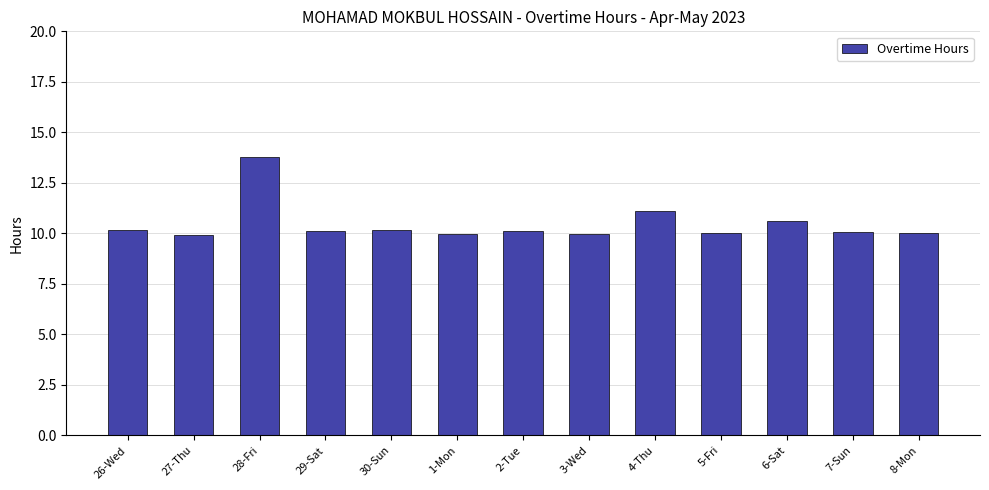

Read the value at 26-Wed.

10.2